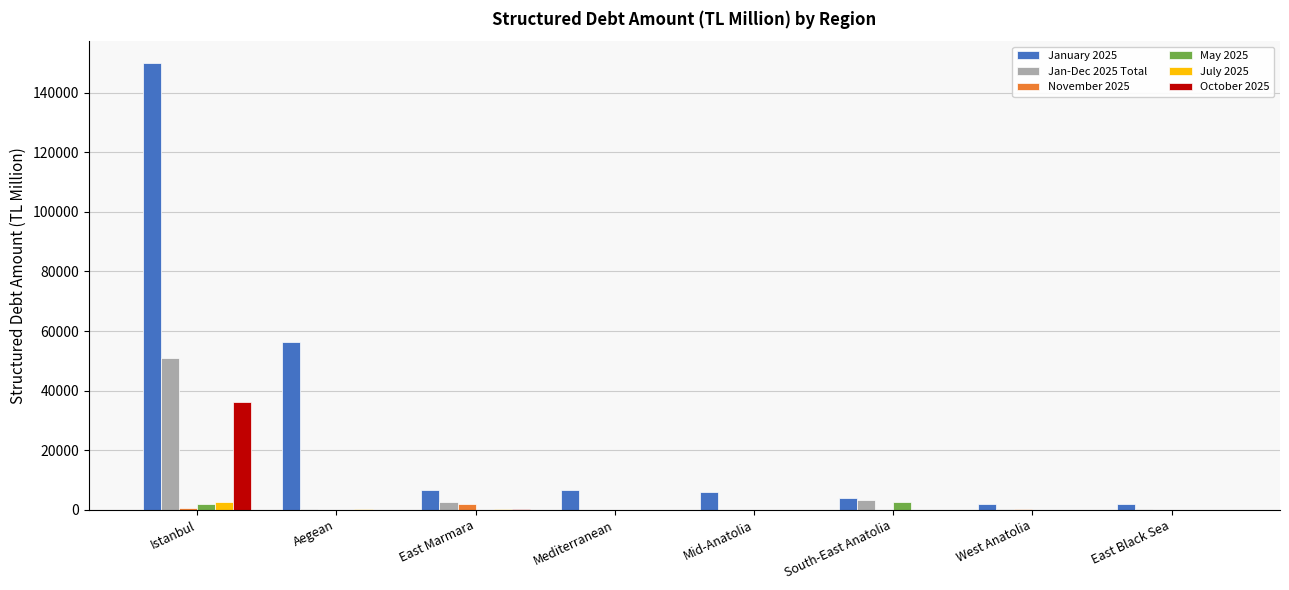

Which series has the widest spread of values?

January 2025